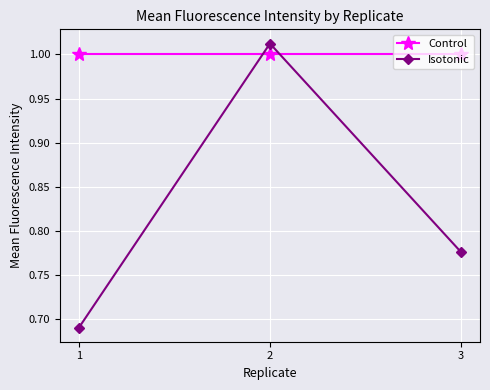

What is the difference between the maximum and minimum values in the Isotonic series?

0.3